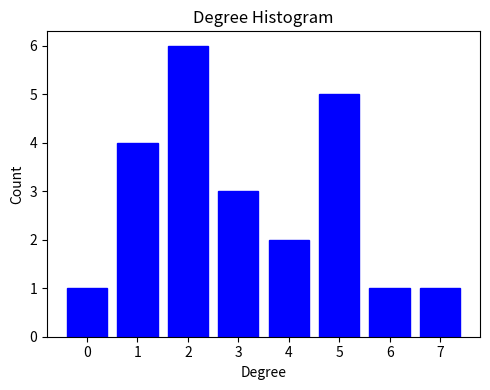

Reading left to right, list all the values displayed in this chart.

1	4	6	3	2	5	1	1